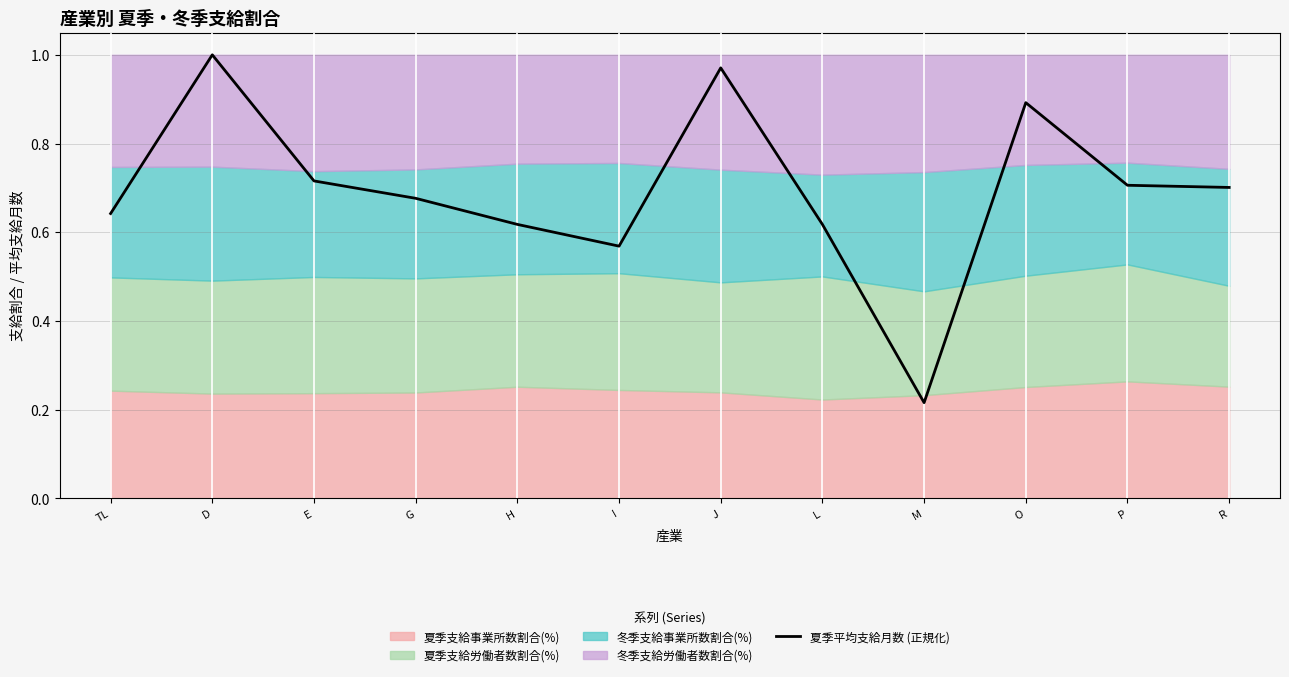

The chart shows a value of 1.1 at E. True or false?

False